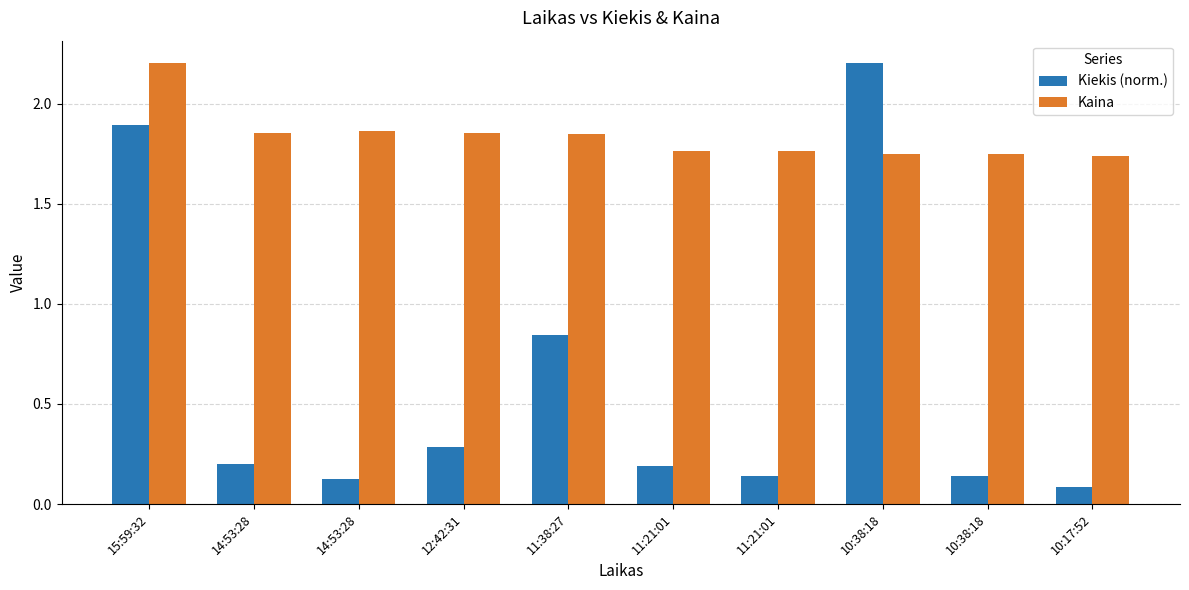

How many data points does each series have?

10